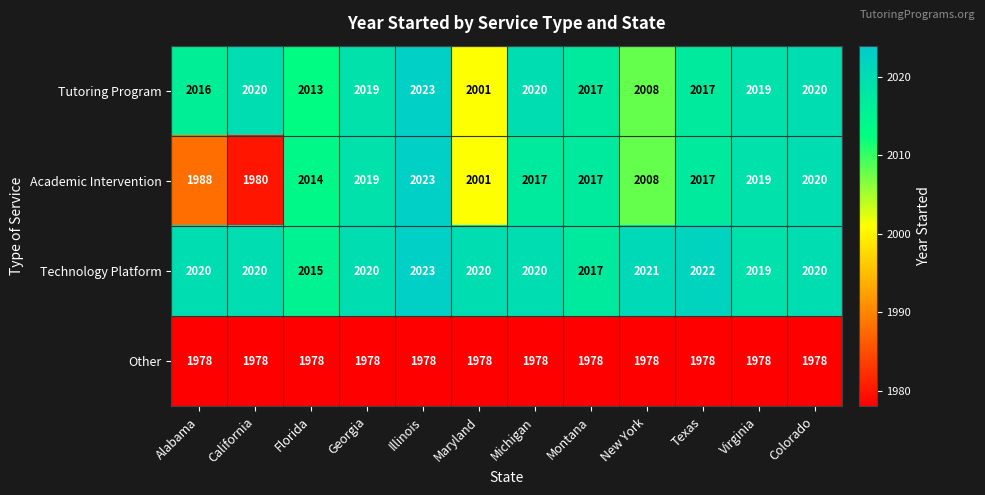

At which label does Academic Intervention first exceed 2017?

Georgia